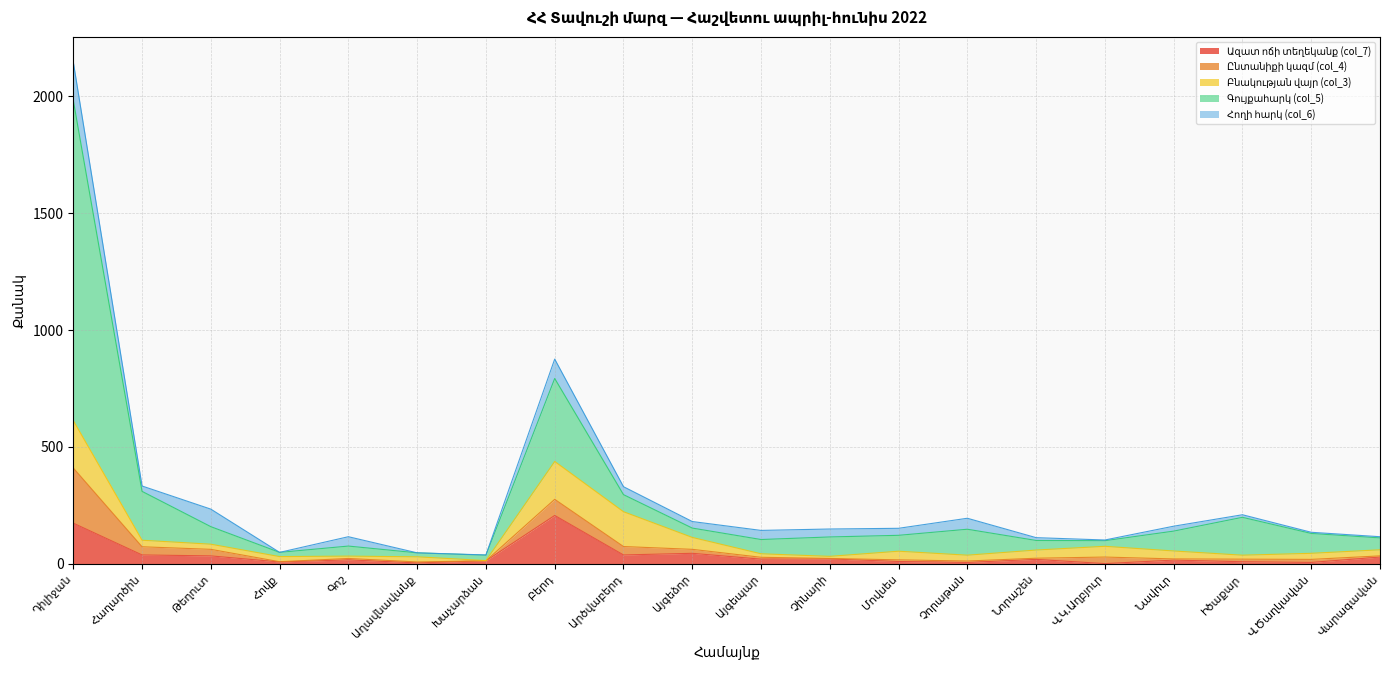

What is the maximum value shown in the chart?

2147